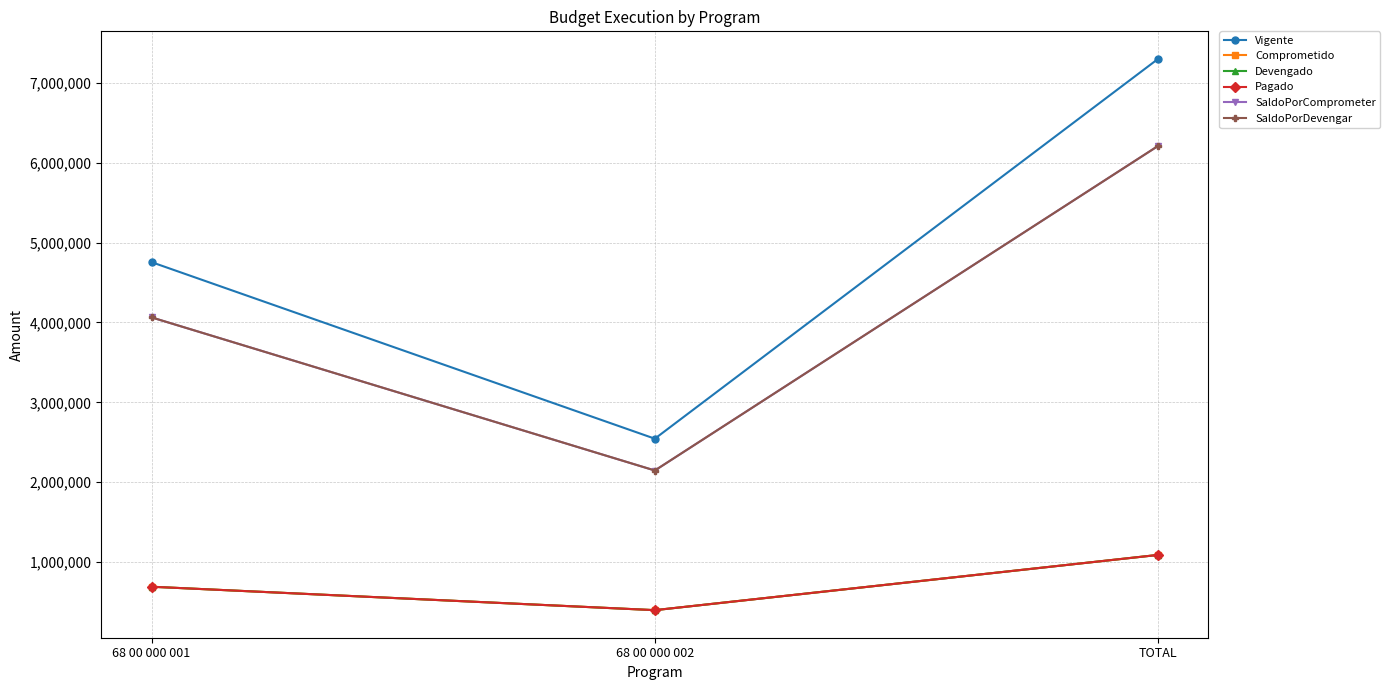

What is the sum of the Pagado values at 68 00 000 001 and TOTAL?

1781341.9